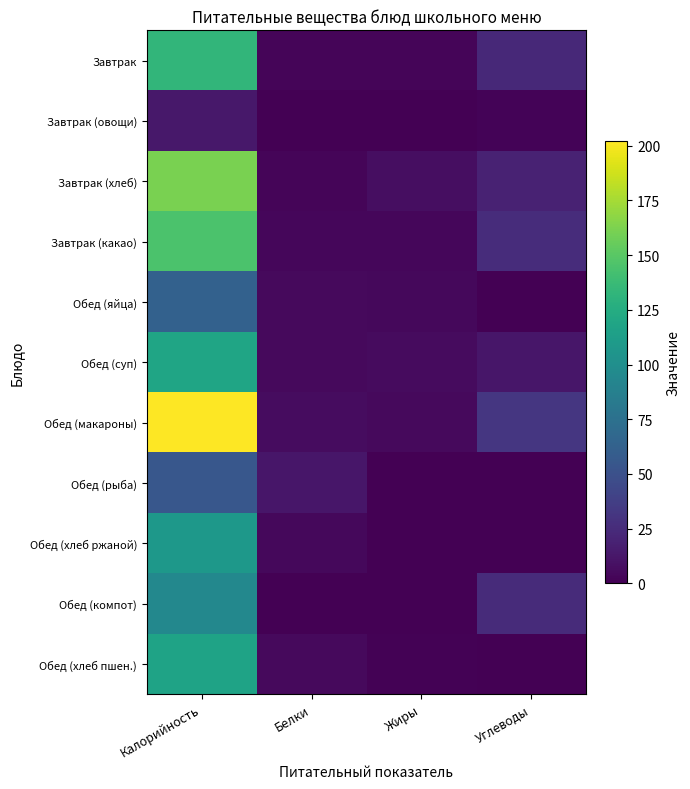

What is the total value across all series at Жиры?

32.4